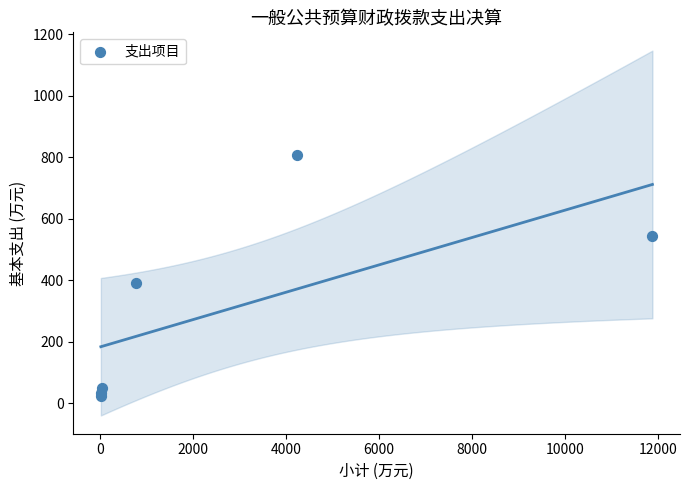

What Y value in the scatter plot is closest to 416?

391.7